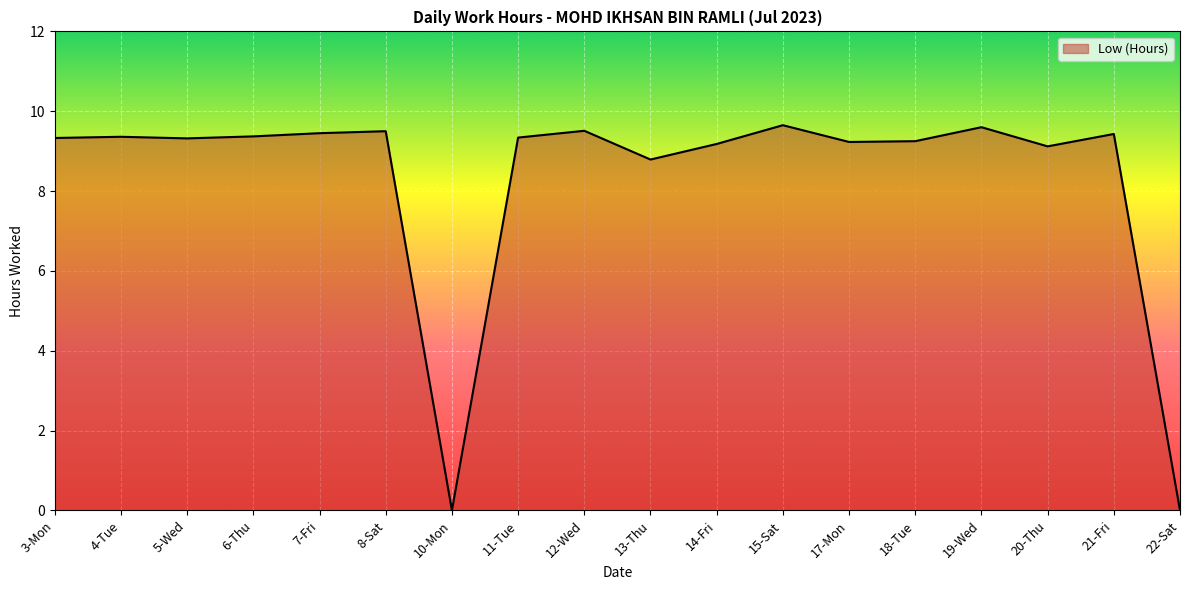

What position from the left is 15-Sat?

12